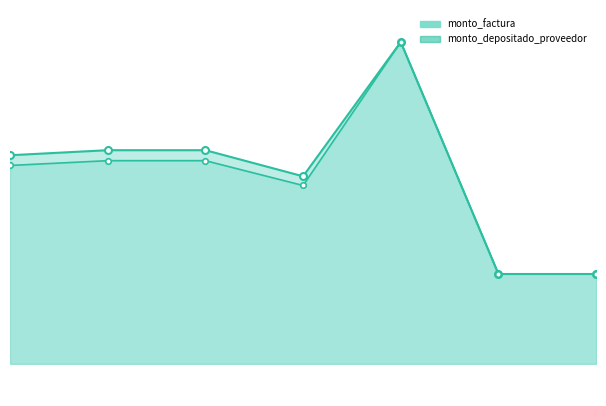

What is the label of the 1st point from the left?

2015-01-14